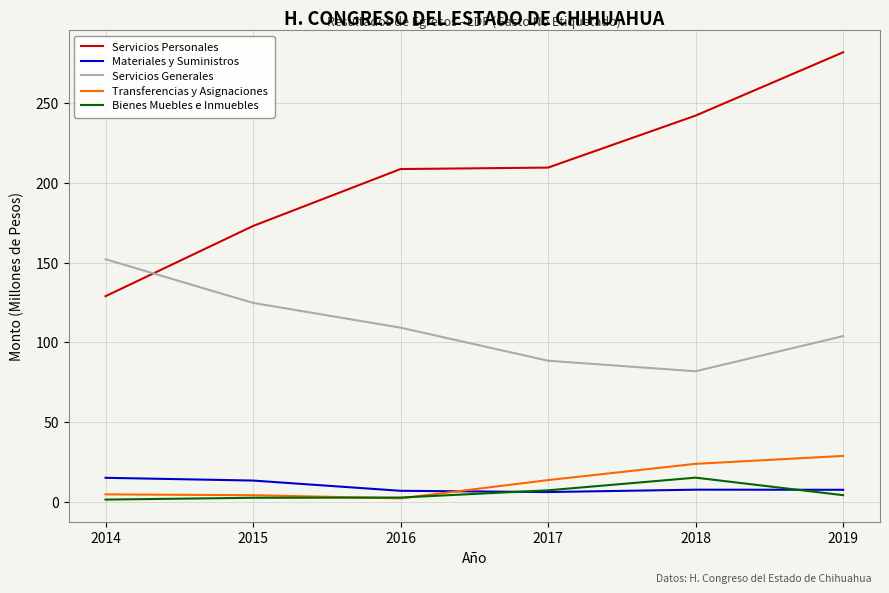

What is the maximum value shown in the chart?

281.5